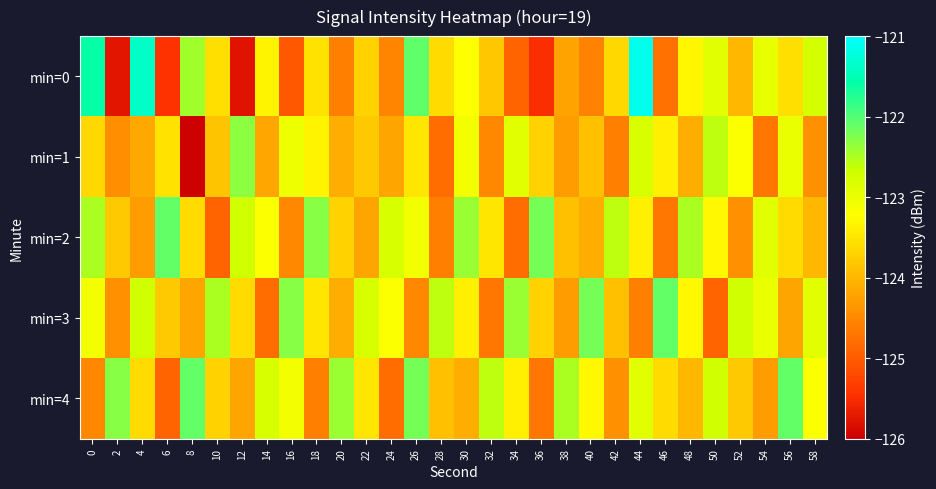

Which label corresponds to the smallest value in the chart?

8